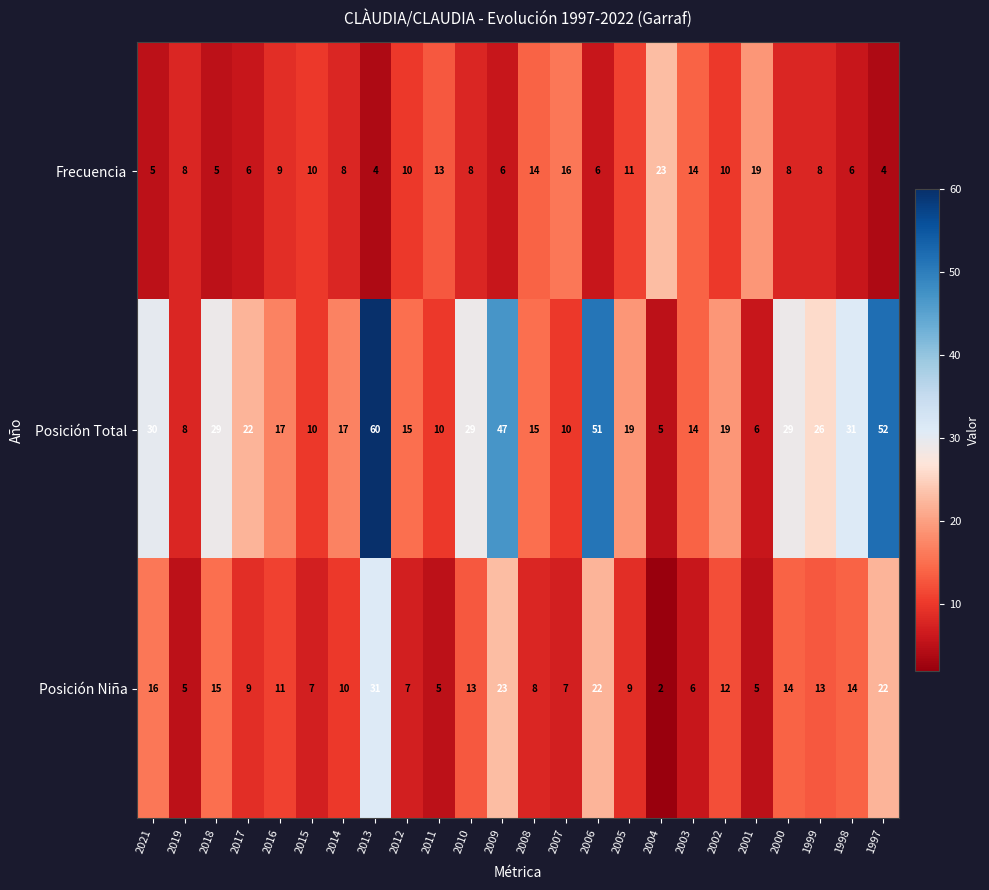

At which category is the sum across all series the highest?

2013